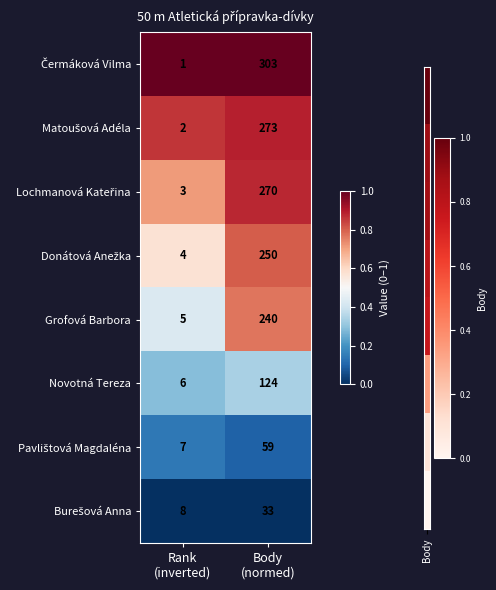

What is the difference between the maximum and minimum values in the Novotná Tereza series?

118